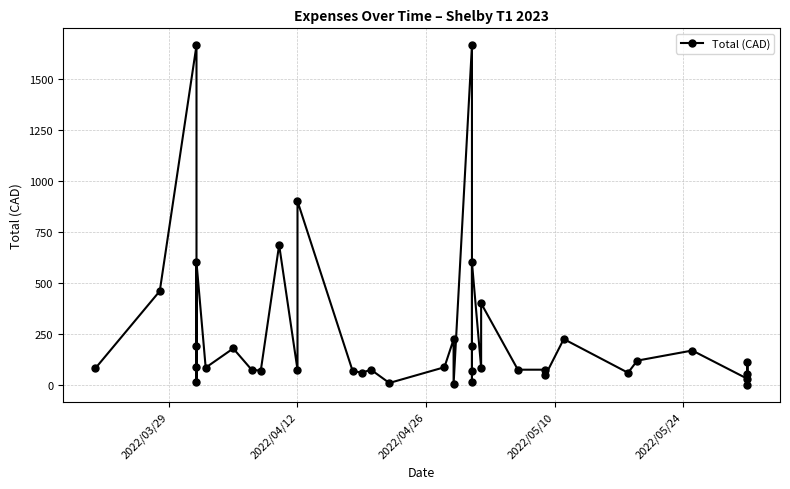

What is the sum of all values?

9688.9